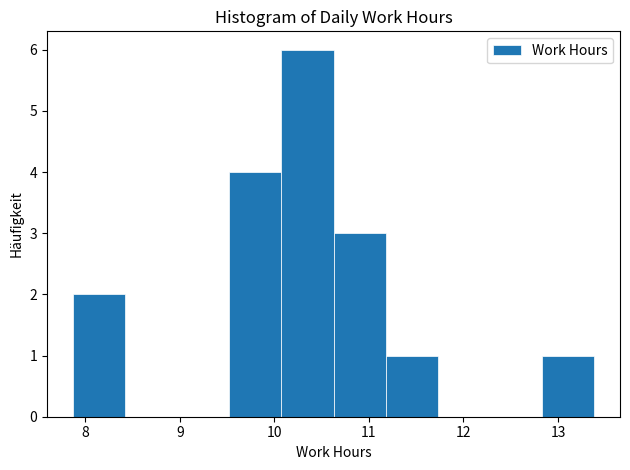

Reading left to right, list every bar in this chart as the range it spans on the x-axis followed by its height. Neither the bar edges nor the heights are printed on the chart, so give them approximately, as read against the axes.

7.9 to 8.4: 2
8.4 to 9.0: 0
9.0 to 9.5: 0
9.5 to 10.1: 4
10.1 to 10.6: 6
10.6 to 11.2: 3
11.2 to 11.7: 1
11.7 to 12.3: 0
12.3 to 12.8: 0
12.8 to 13.4: 1